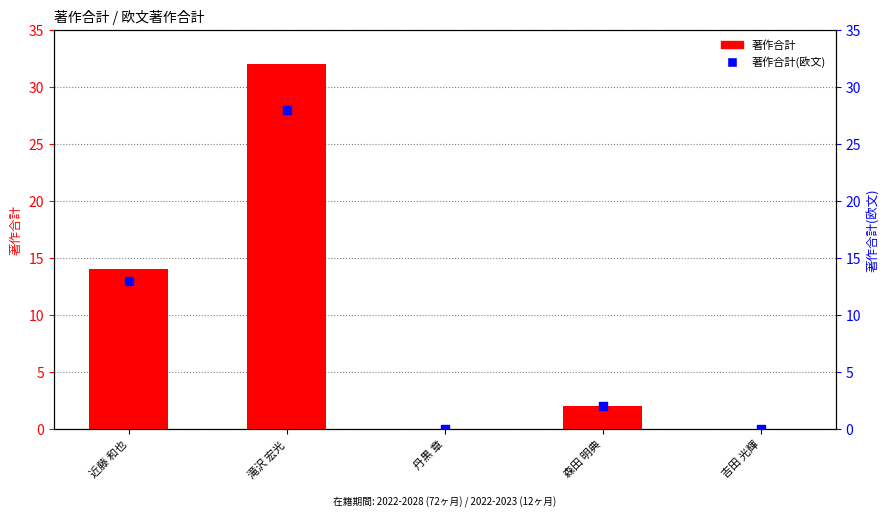

At which category is the sum across all series the highest?

滝沢 宏光